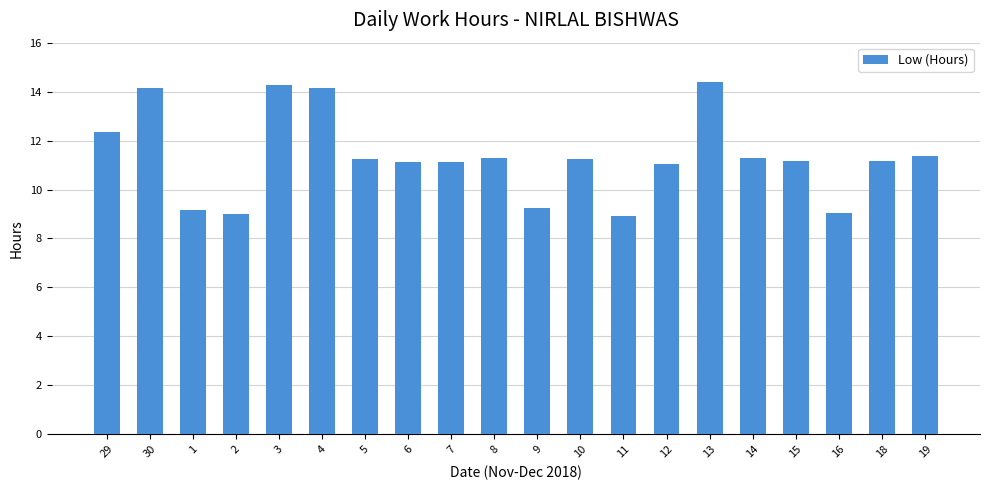

How many bars are there in total?

20